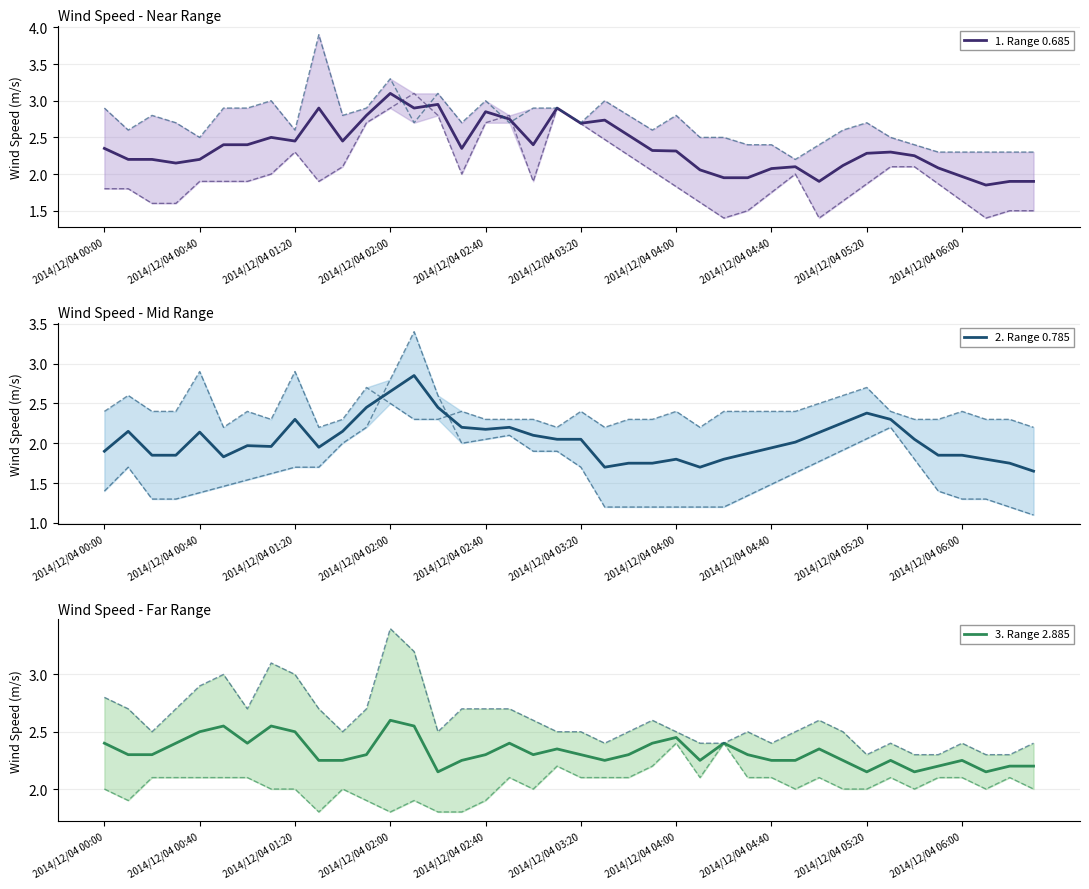

List the series in order of their peak value, lowest first.

3. Range 2.885, 2. Range 0.785, 1. Range 0.685